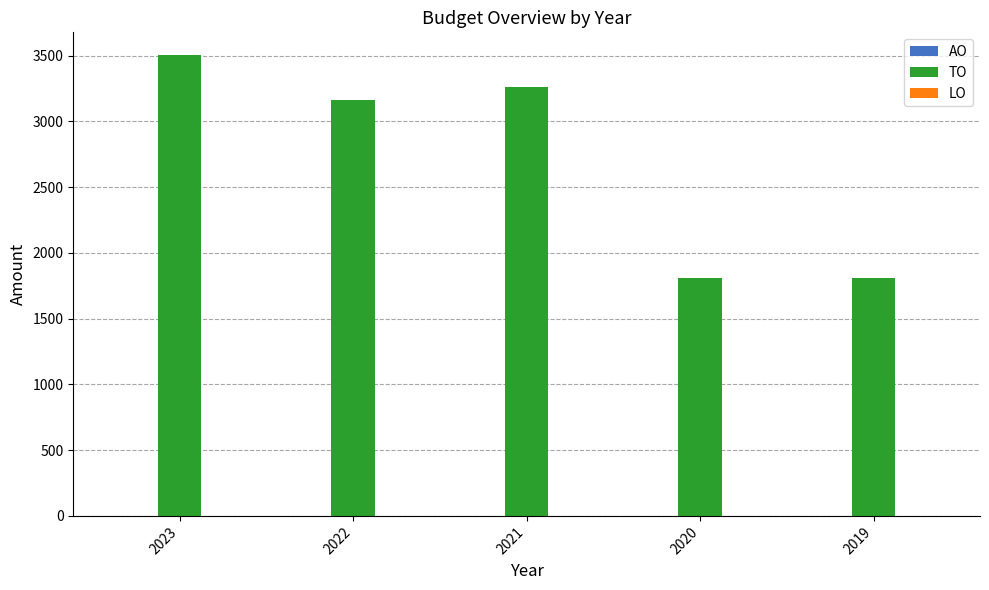

Where is the data nearest to the value 2655?

2022